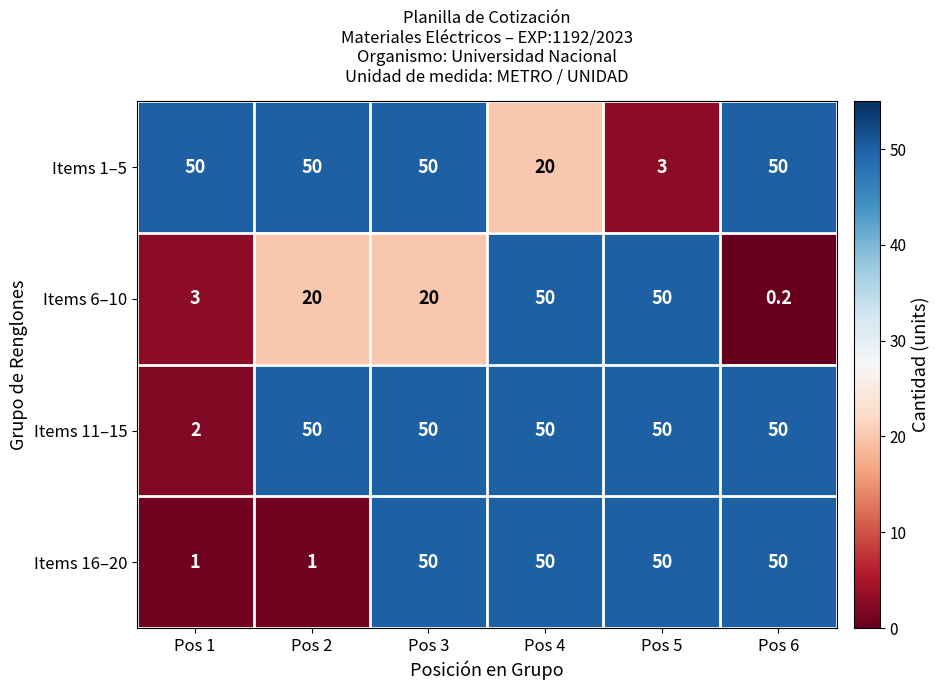

What is the spread (max minus min) of values at Pos 5?

47.0